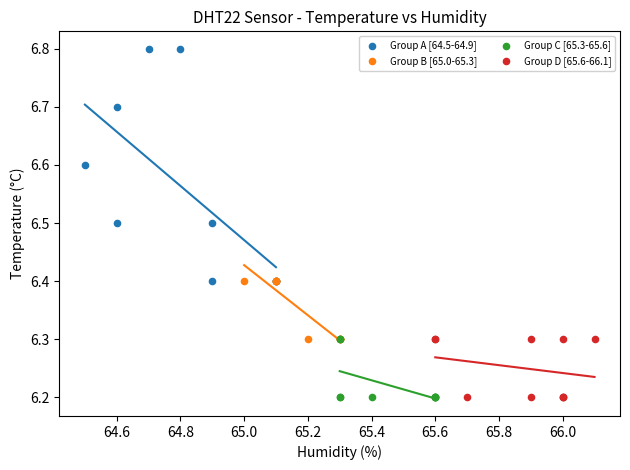

Which series has the widest spread of Y values?

Group A [64.5-64.9]